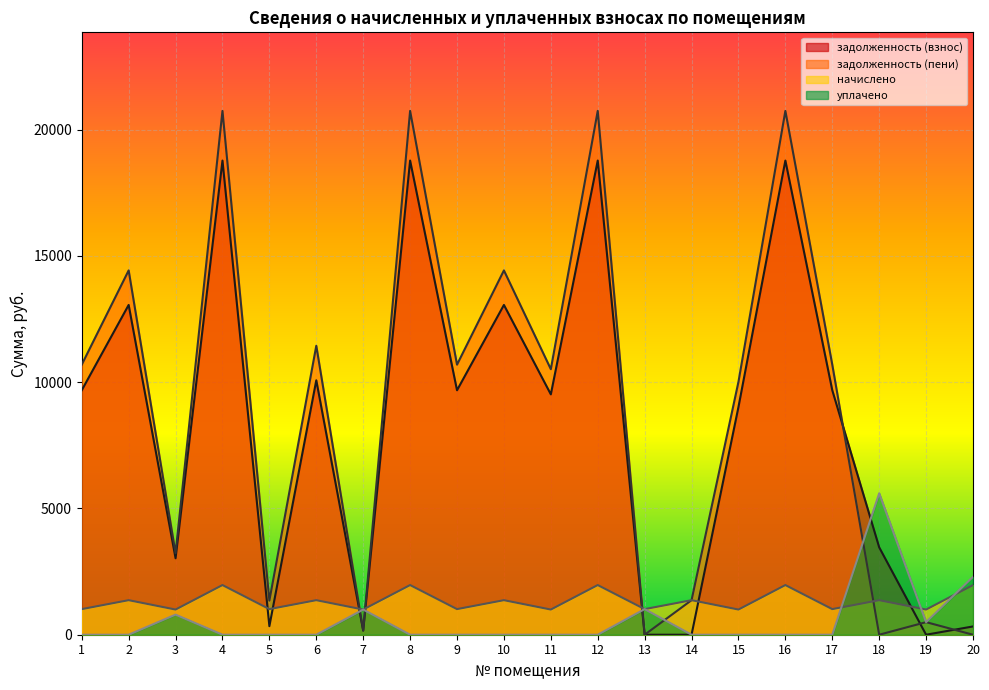

What is the difference between the maximum and second lowest values in the начислено series?

969.6